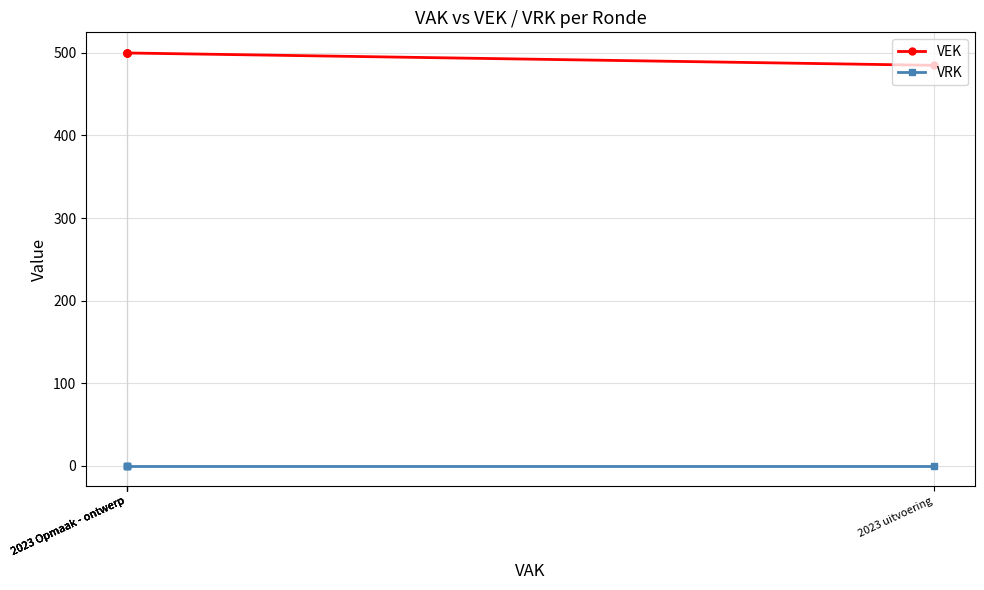

Is the value of VRK at 2023 Opmaak - ontwerp greater than the value of VEK at 2023 Opmaak - ontwerp?

No